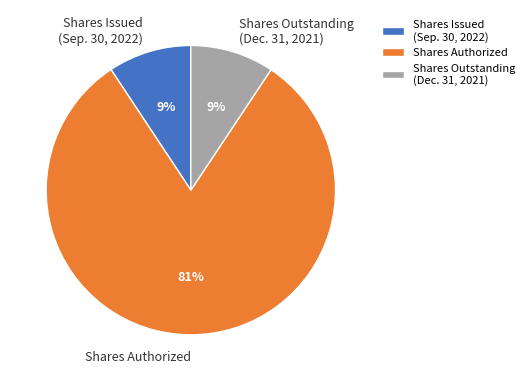

What percentage is the Shares Outstanding (Dec. 31, 2021) slice, to the nearest percent?

9%